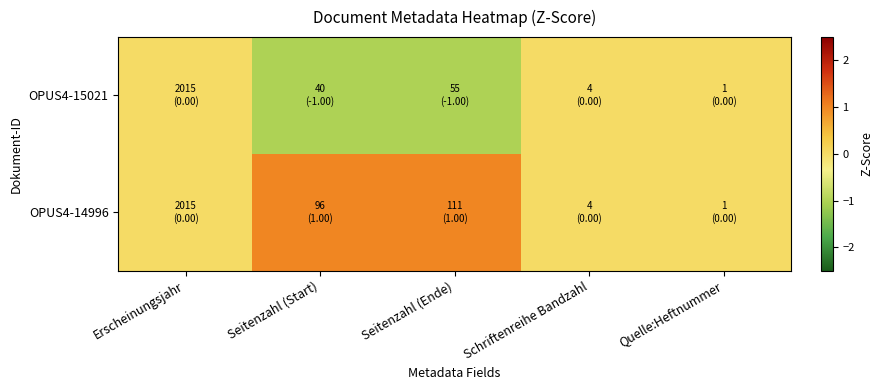

What is the smallest value displayed?

-1